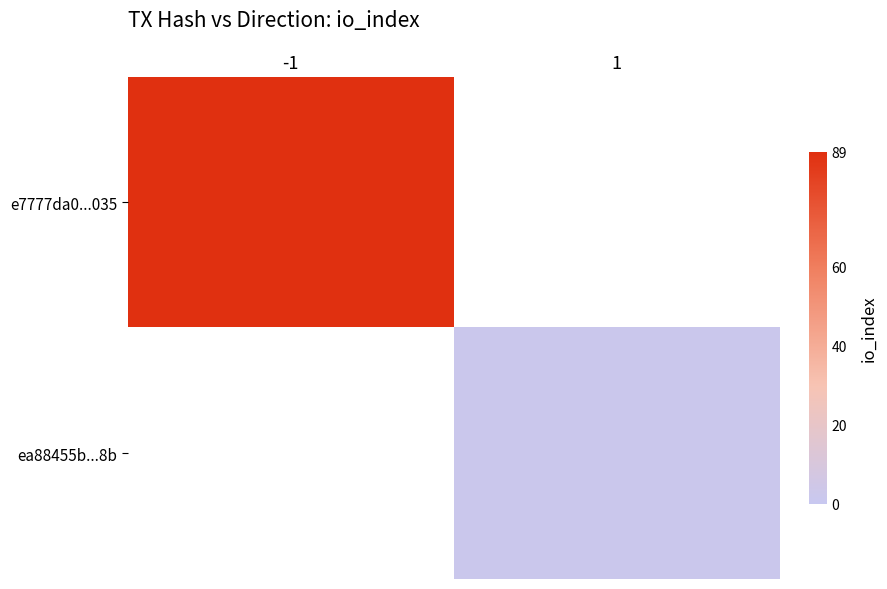

Which category has the lowest value across all series?

1